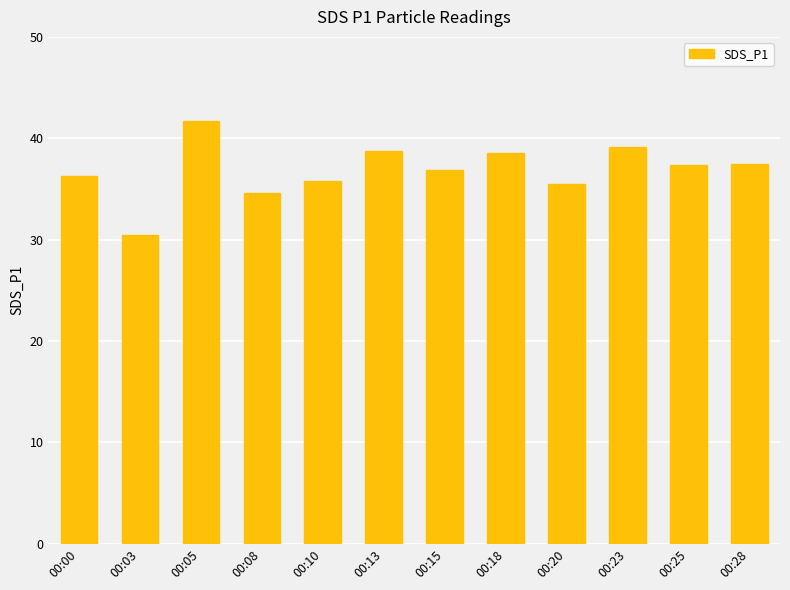

Count the number of categories in the chart.

12